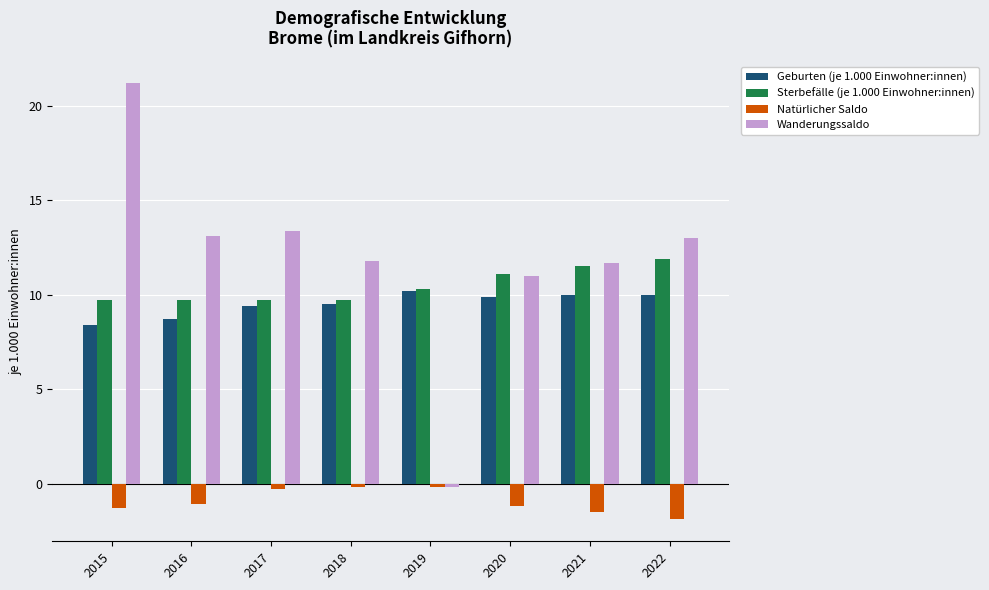

What is the smallest value displayed?

-1.9